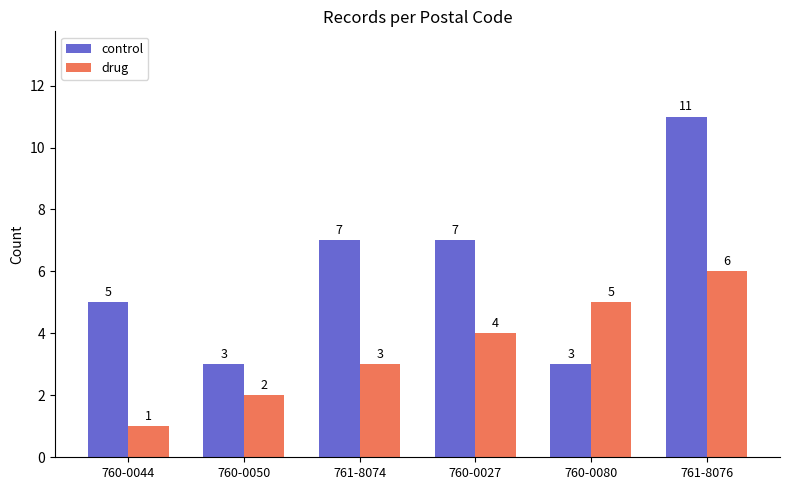

Is it true that control equals 3 at 760-0050?

True